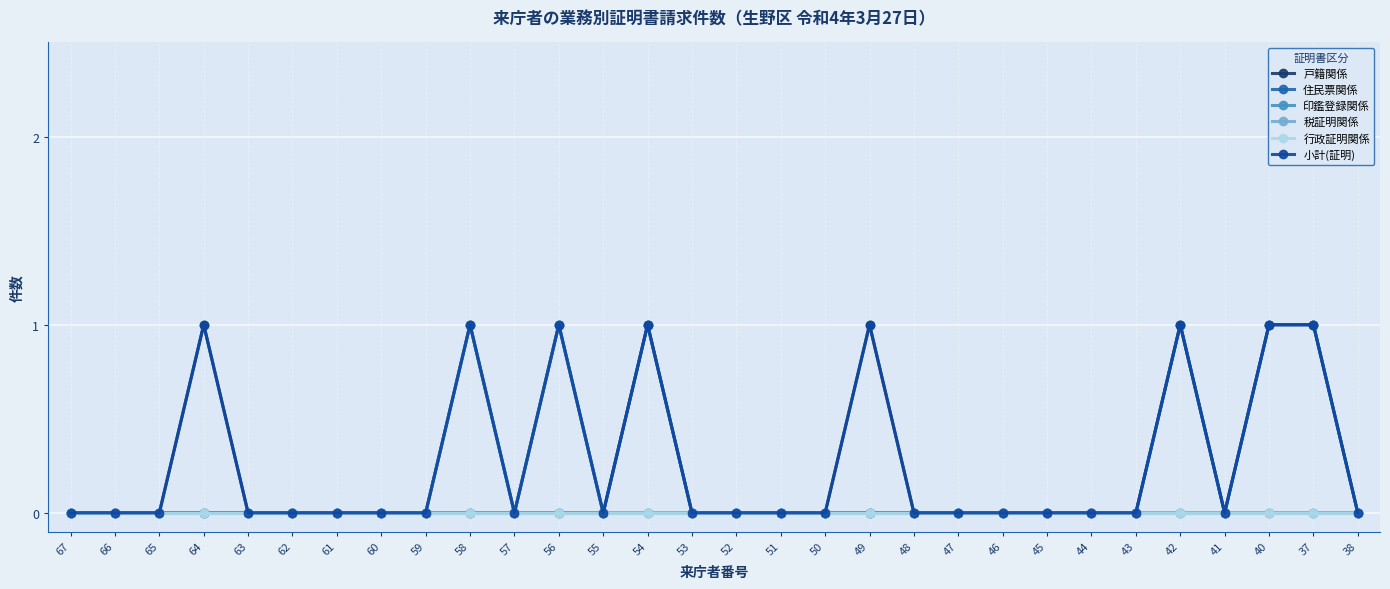

Does the chart have visible grid lines?

Yes